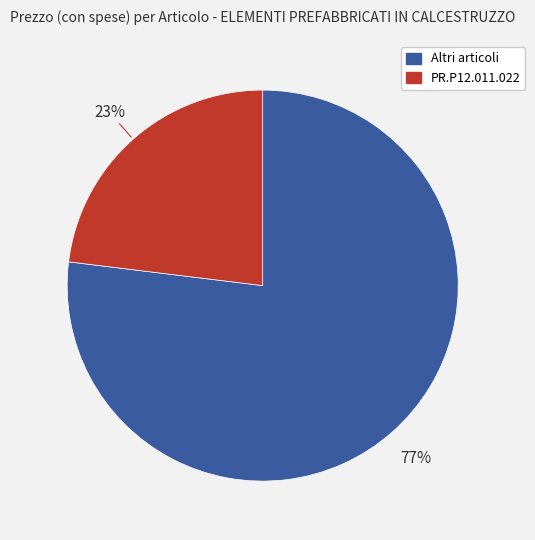

To the nearest percent, what is the average slice percentage?

50%